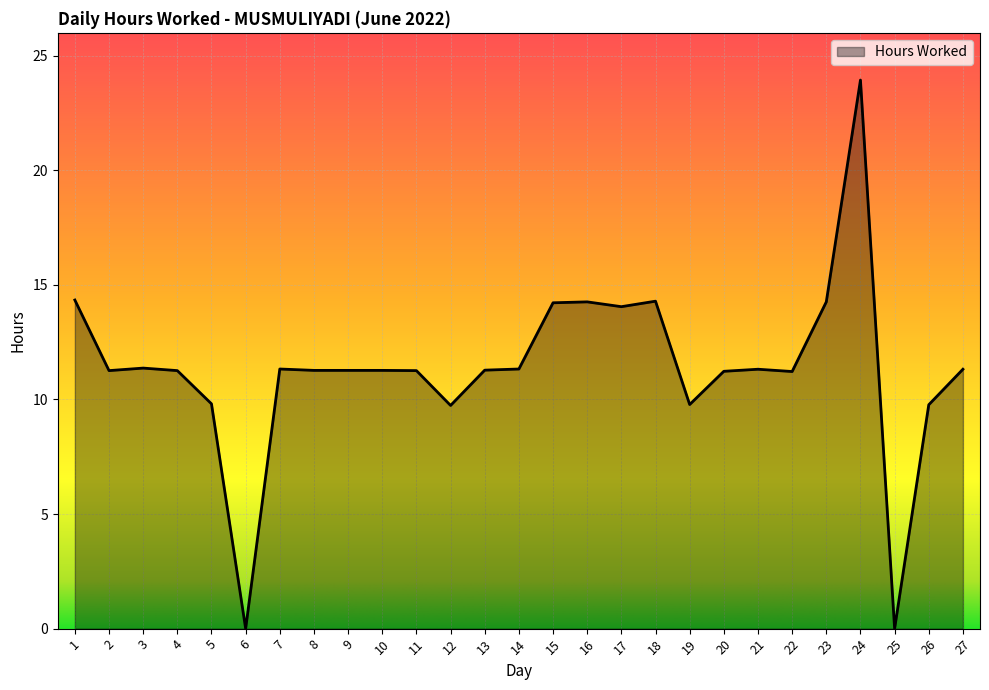

What is the difference between the maximum and minimum values?

23.9